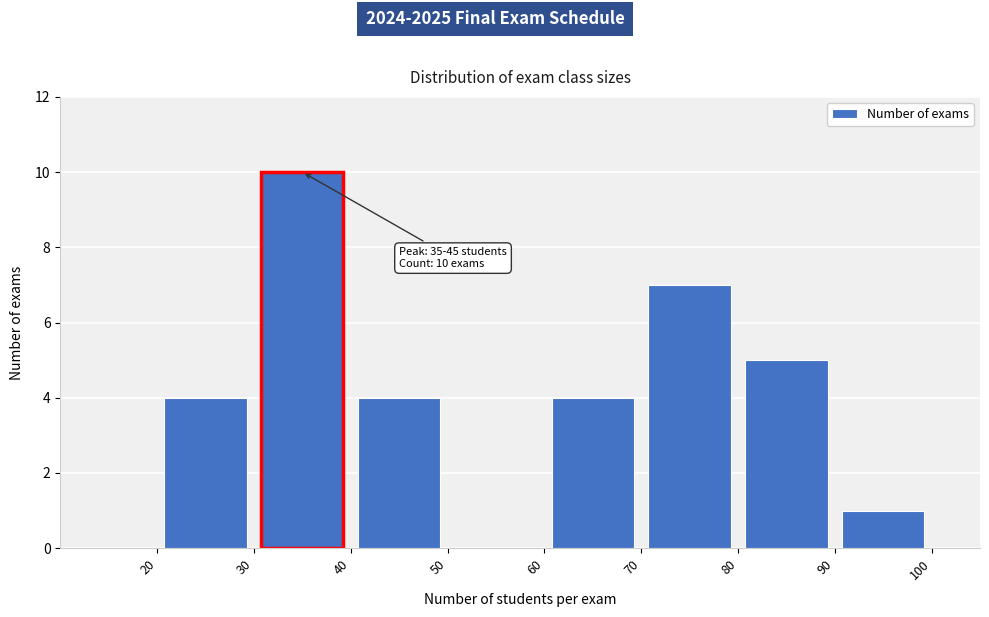

Which range on the x-axis has the tallest bar?

30 to 40